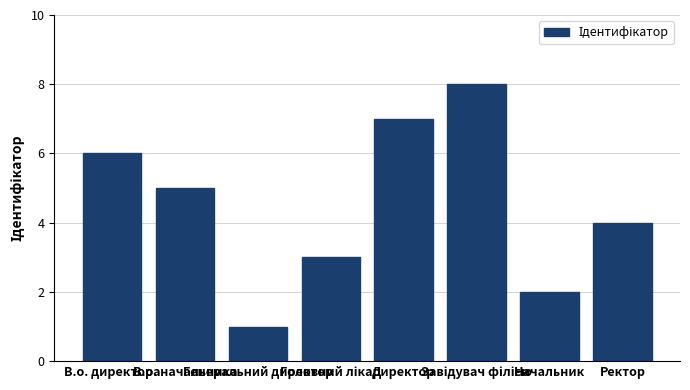

Count the values in the range 3 to 7.

5